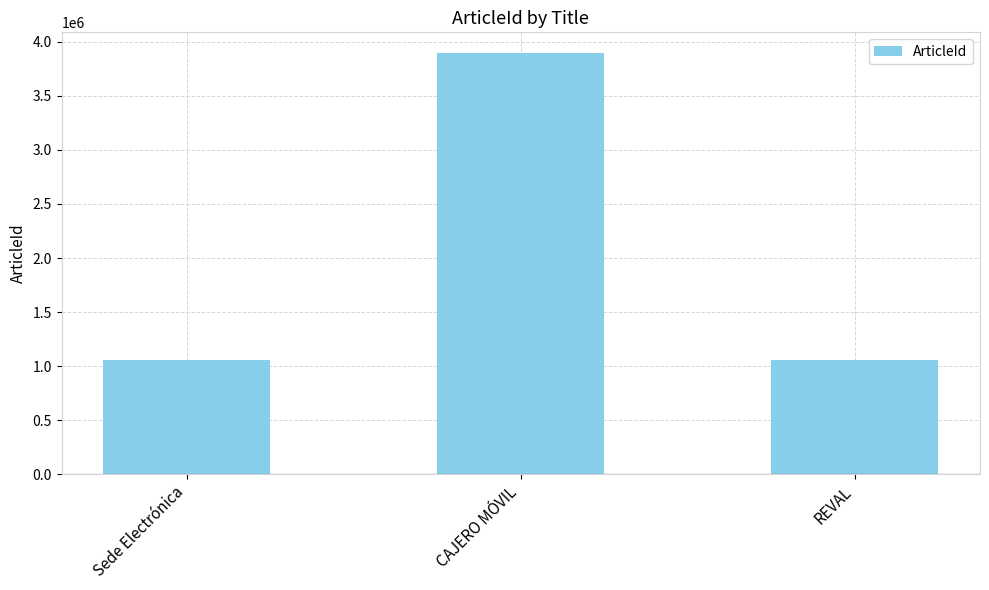

Where does the data first go above 1059776?

CAJERO MÓVIL